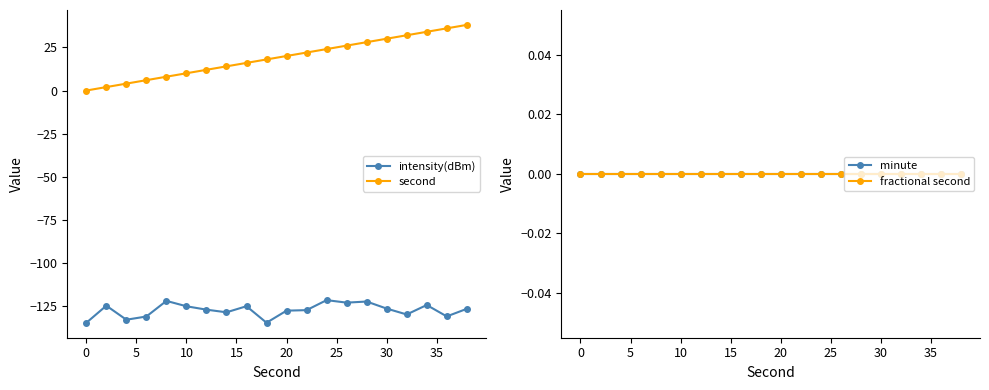

What is the minimum value for intensity(dBm)?

-134.5